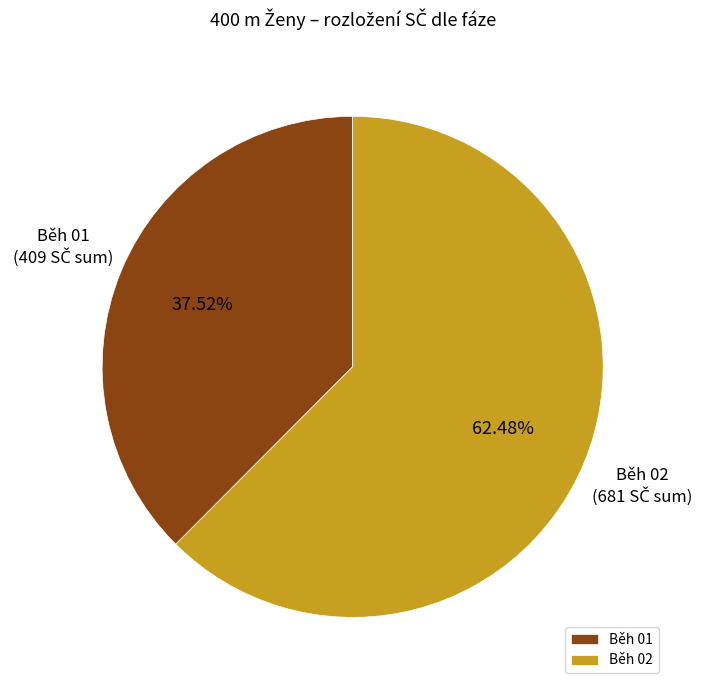

Which has a higher value, Běh 02 or Běh 01?

Běh 02